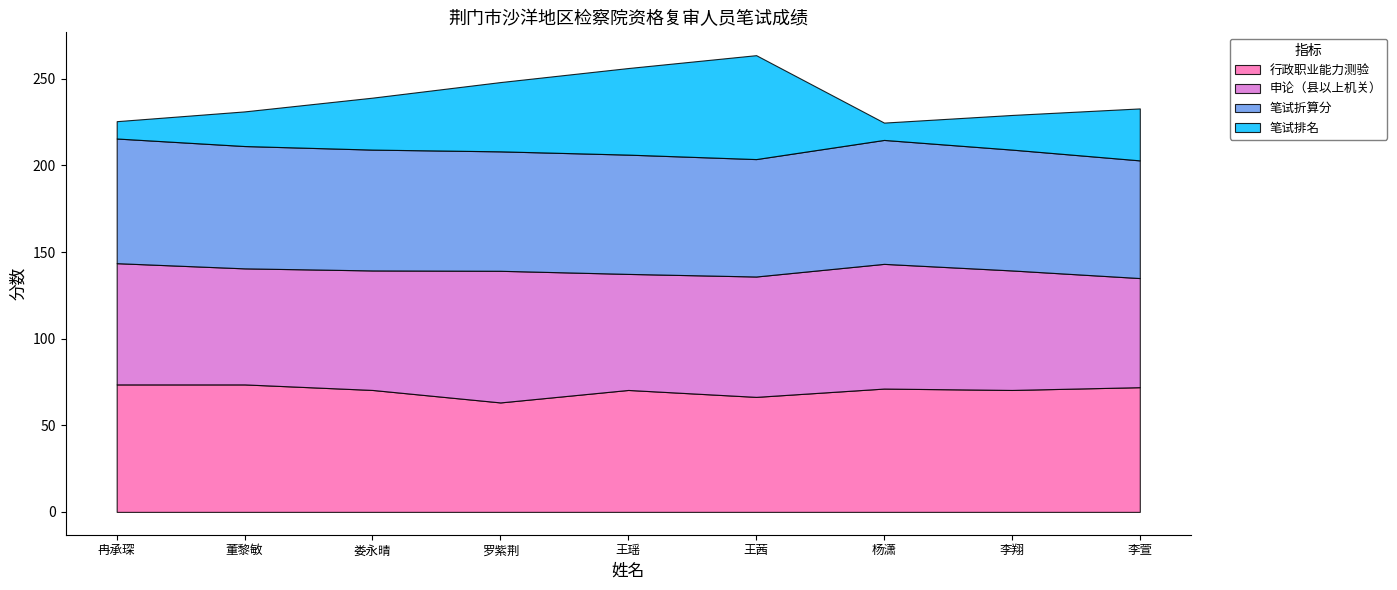

Between 王瑶 and 董黎敏, which is larger?

董黎敏